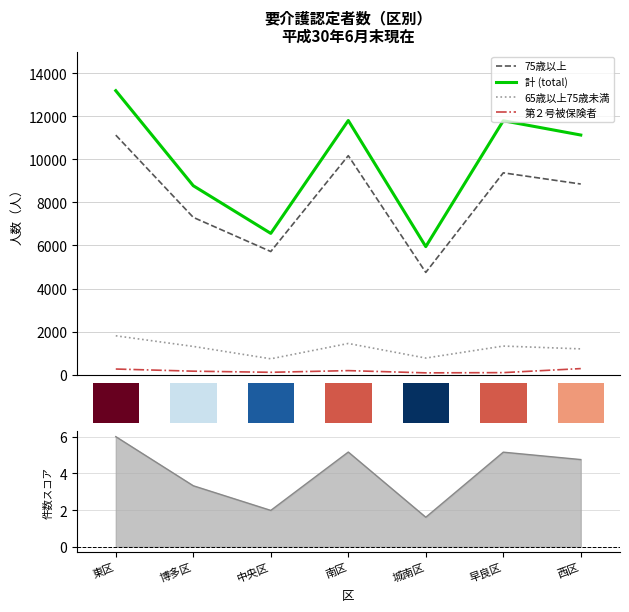

True or false: 第２号被保険者 and 計 (total) intersect in this chart.

False